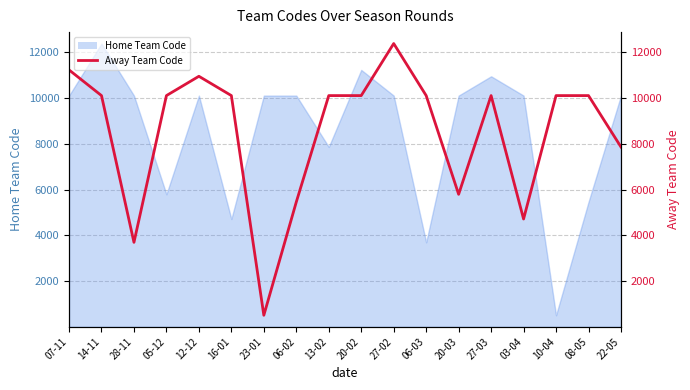

How many data points does each series have?

18